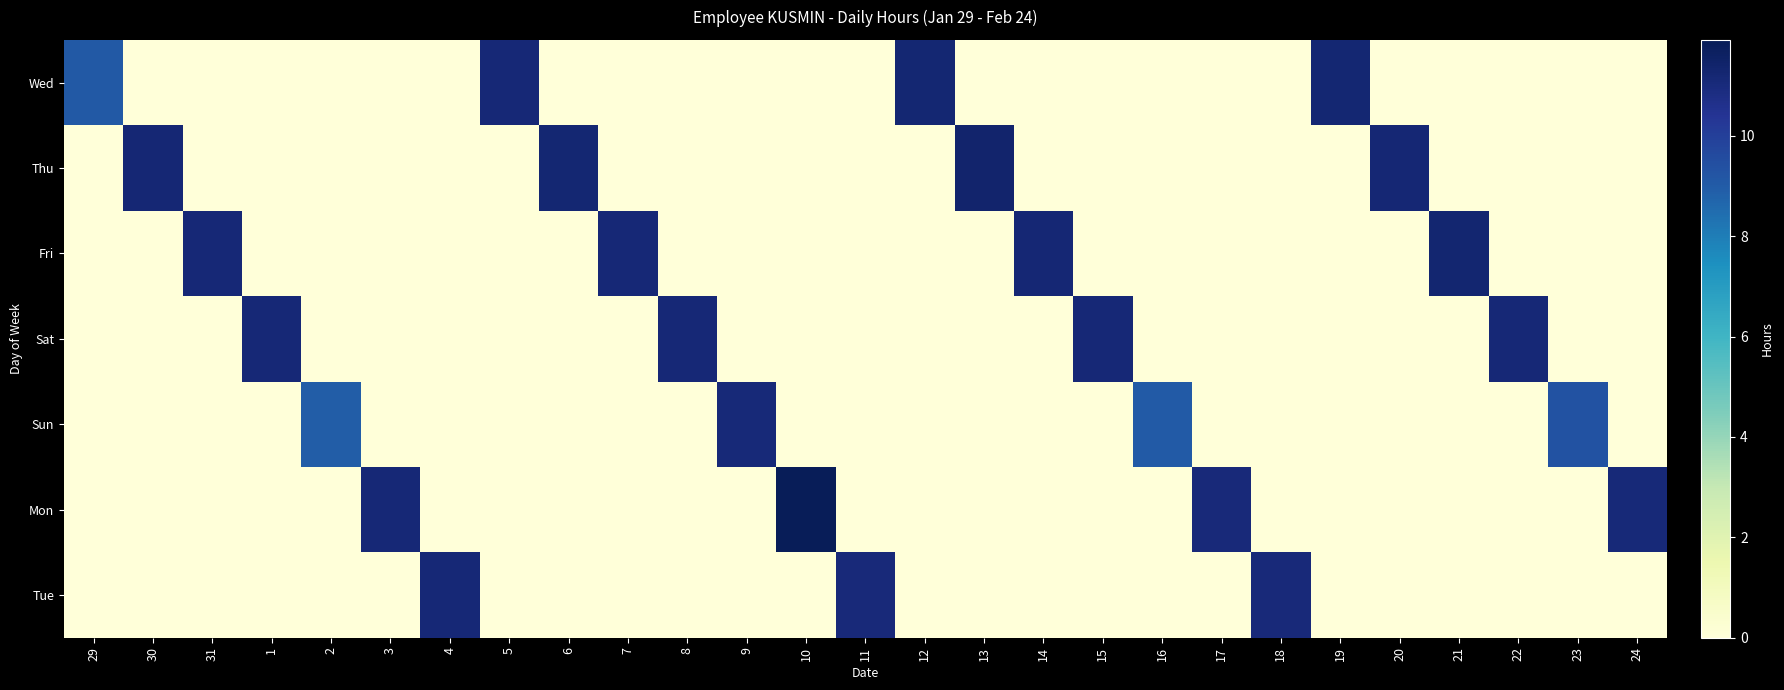

At how many categories does at least one series exceed 3?

27